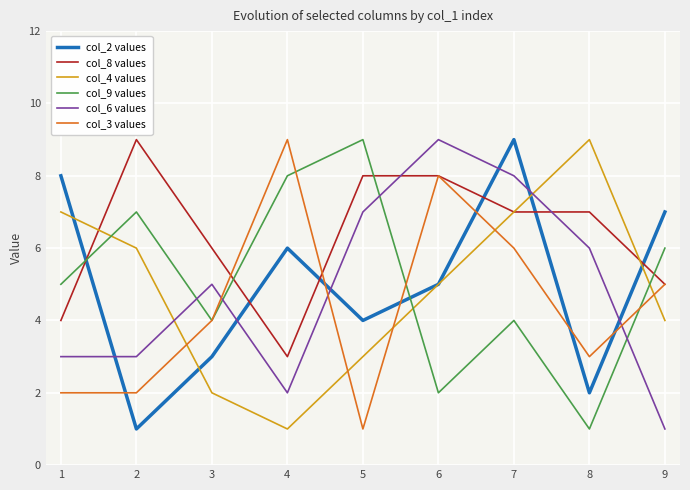

What is the average value of the col_8 values series?

6